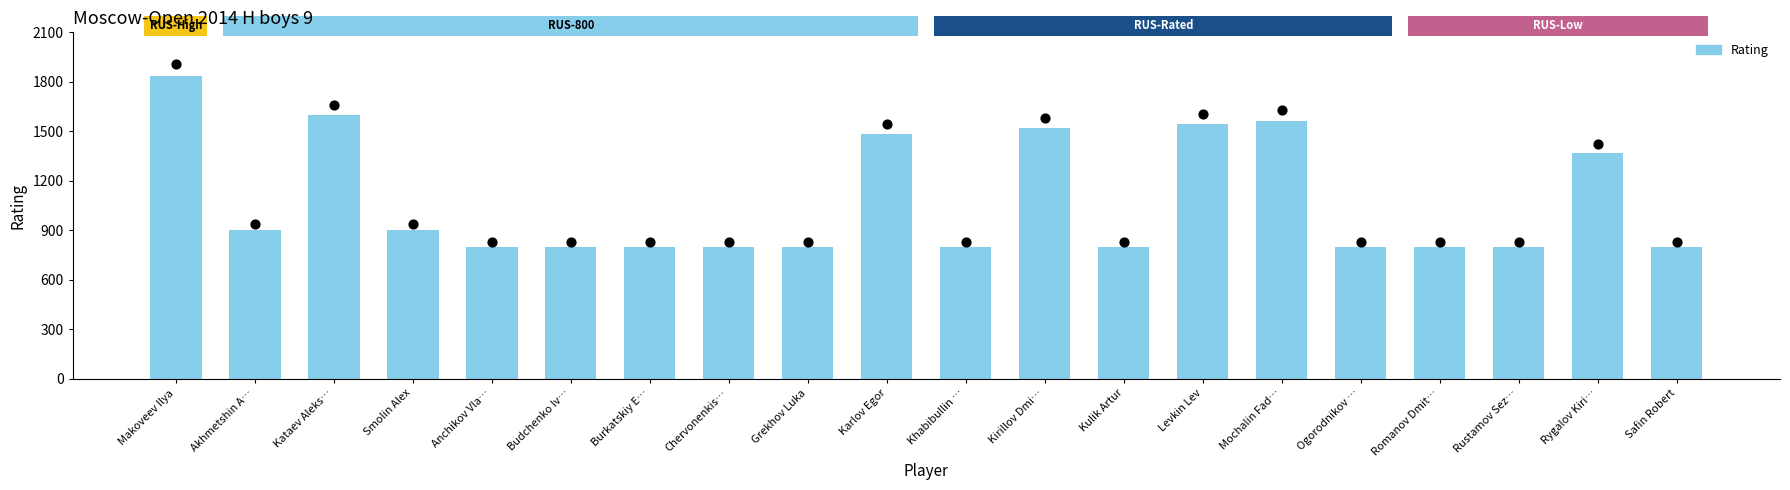

Approximately how many times larger is the value at Kulik Artur compared to Kataev Aleks…?

0.5